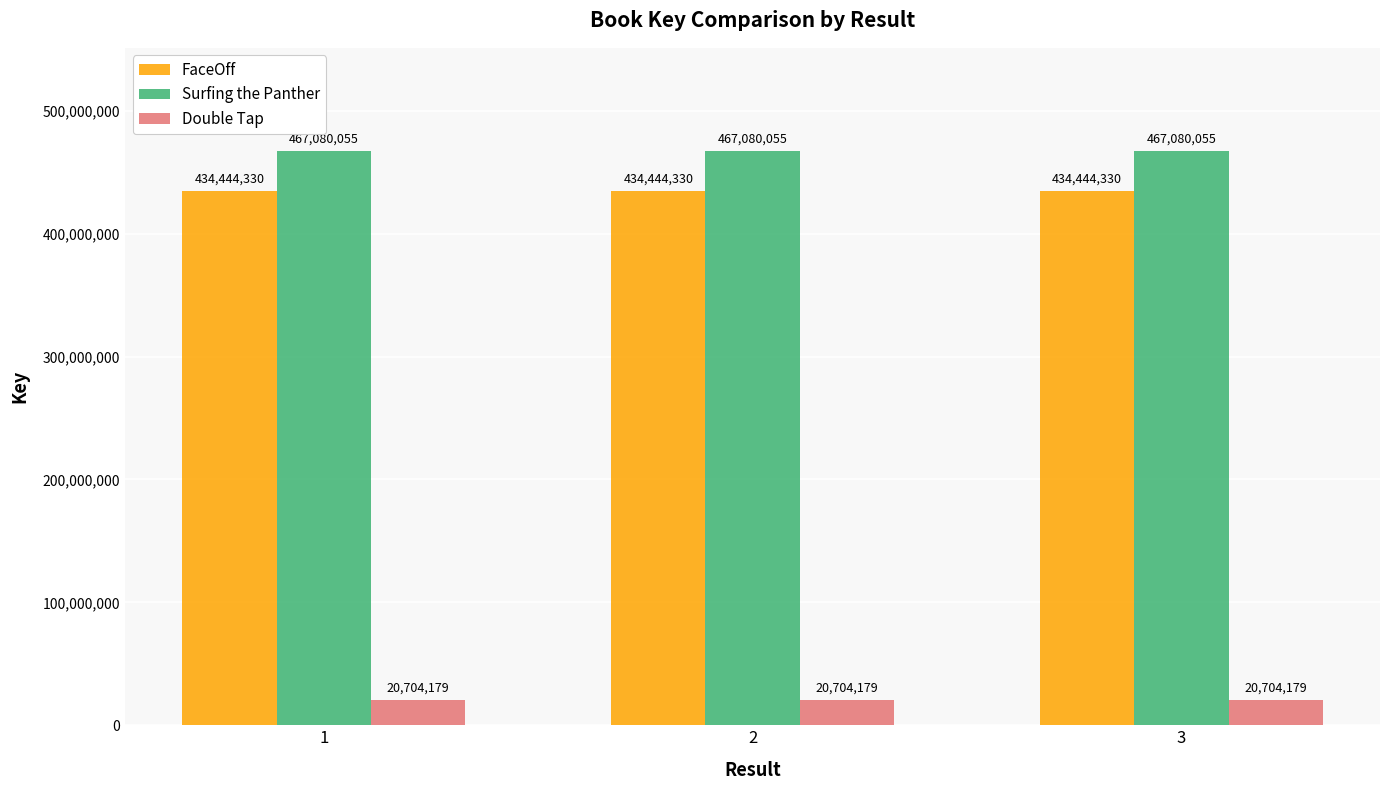

What are all the series names shown in the legend?

FaceOff, Surfing the Panther, Double Tap